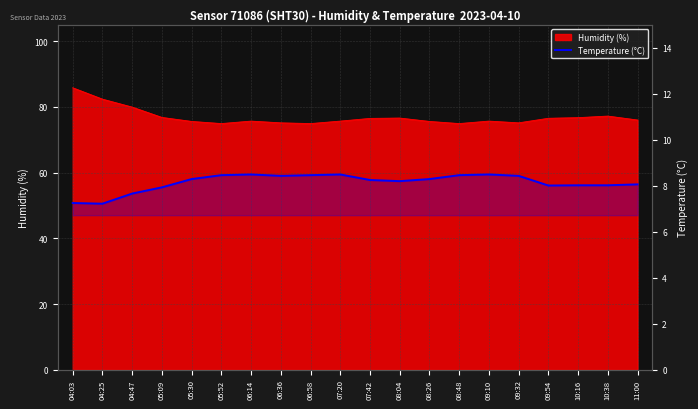

At which category does the chart reach its minimum across all series?

04:25